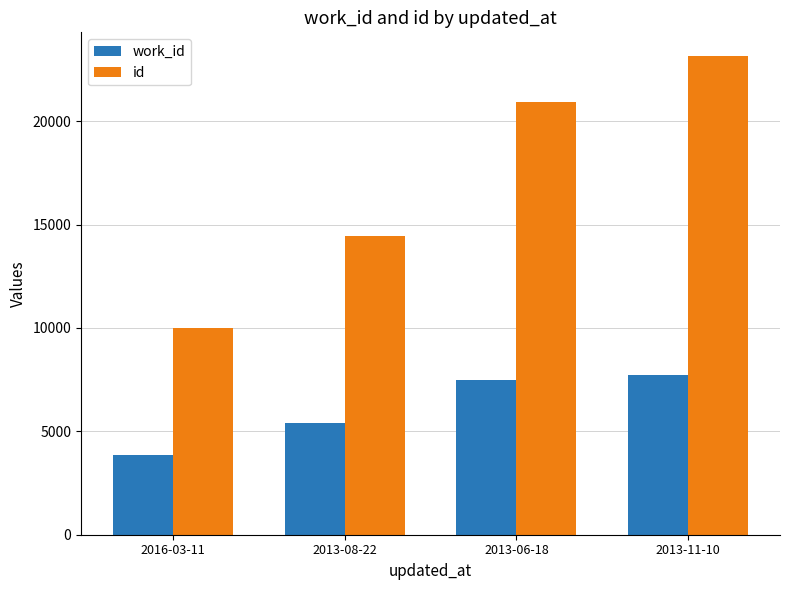

At how many categories does at least one series exceed 6494?

4